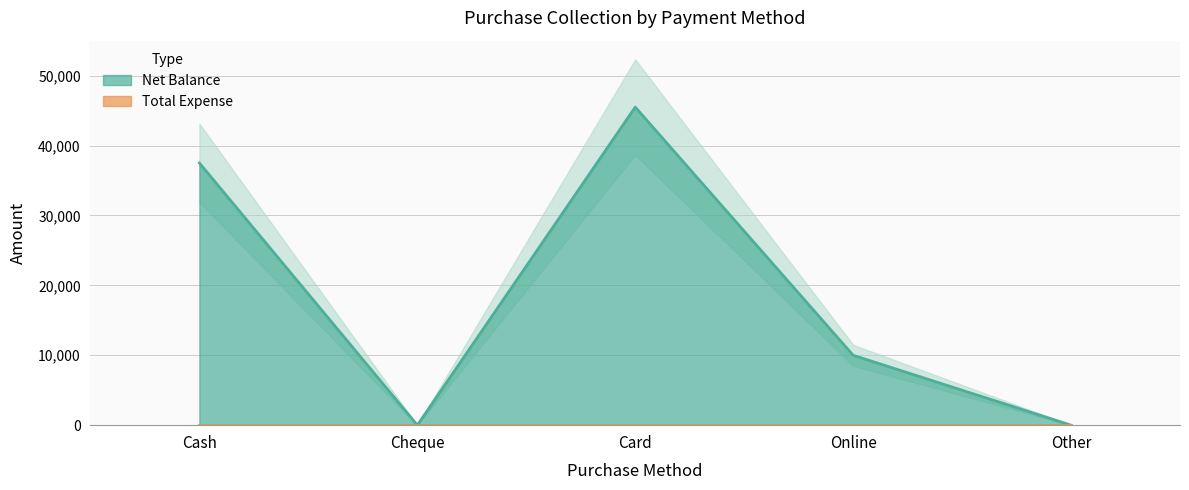

What is the ratio of the value at Online to the value at Card?

0.2